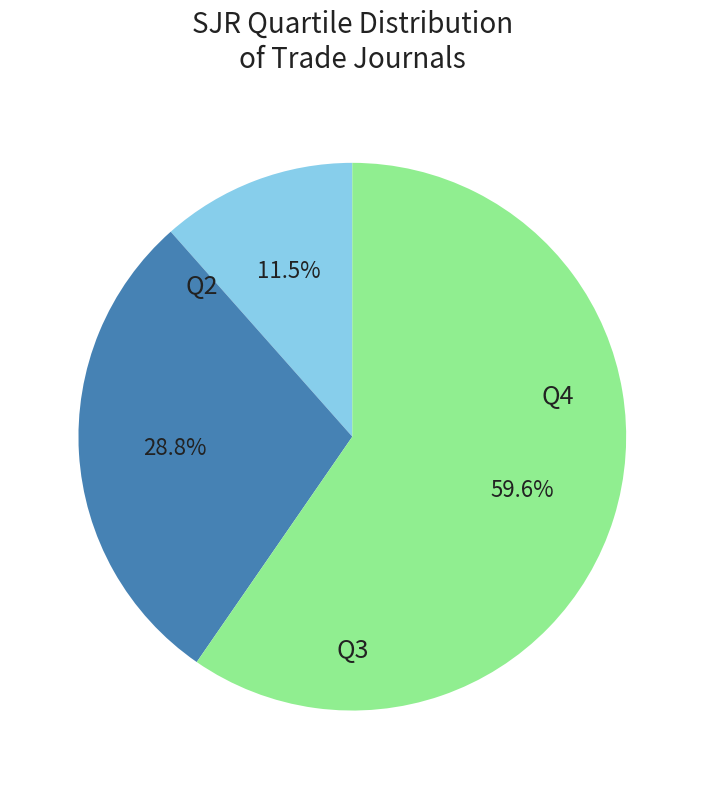

To the nearest percent, what is the average slice percentage?

33%